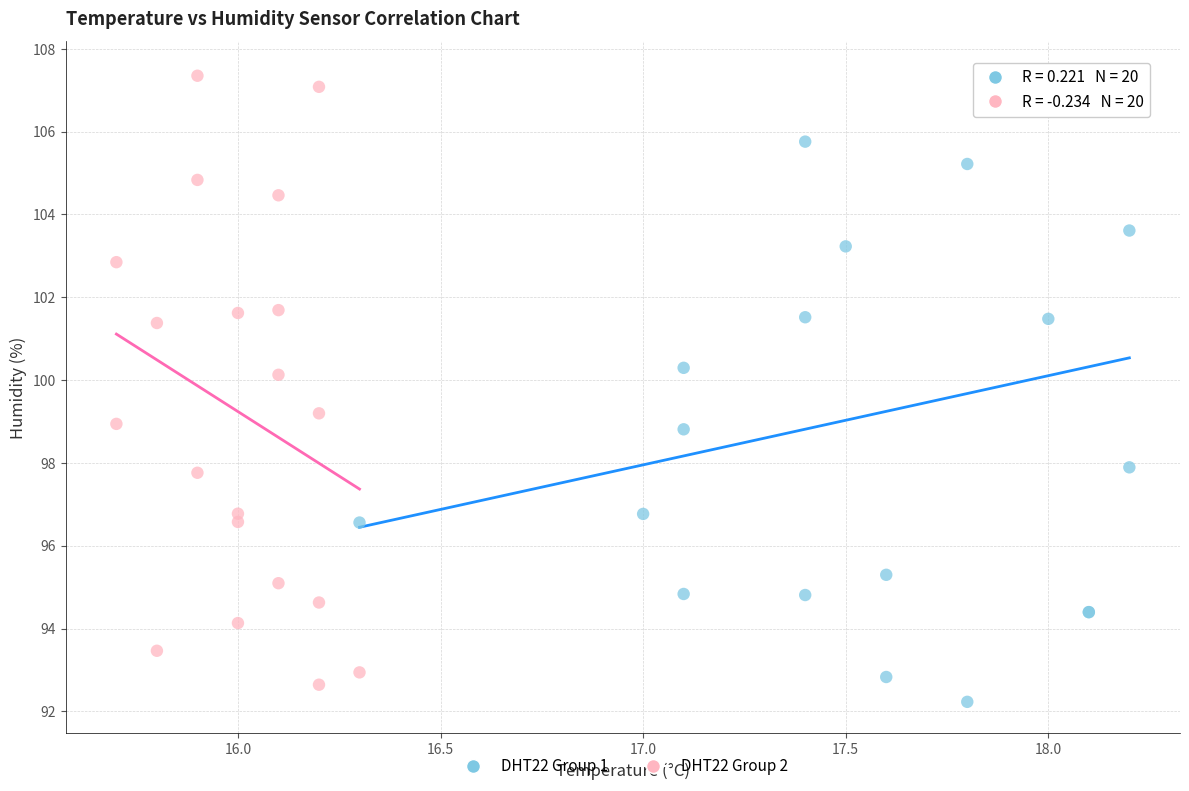

What are all the series names shown in the legend?

DHT22 Group 1, DHT22 Group 2